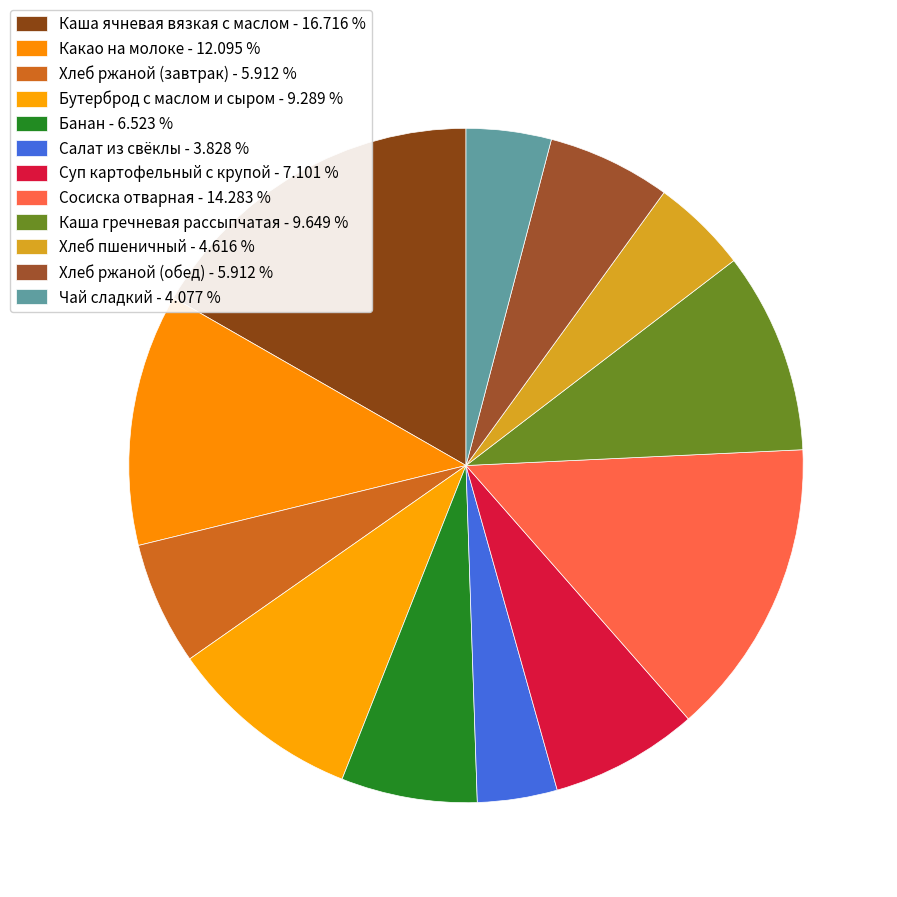

Do Каша гречневая рассыпчатая and Сосиска отварная together represent more than half of the pie?

No